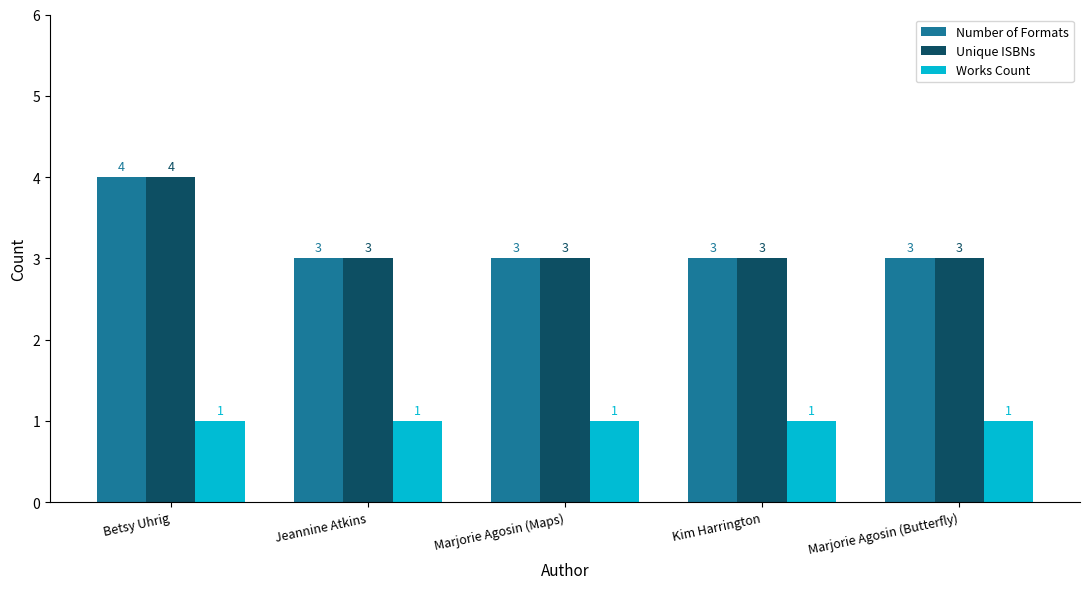

Count the number of categories in the chart.

5